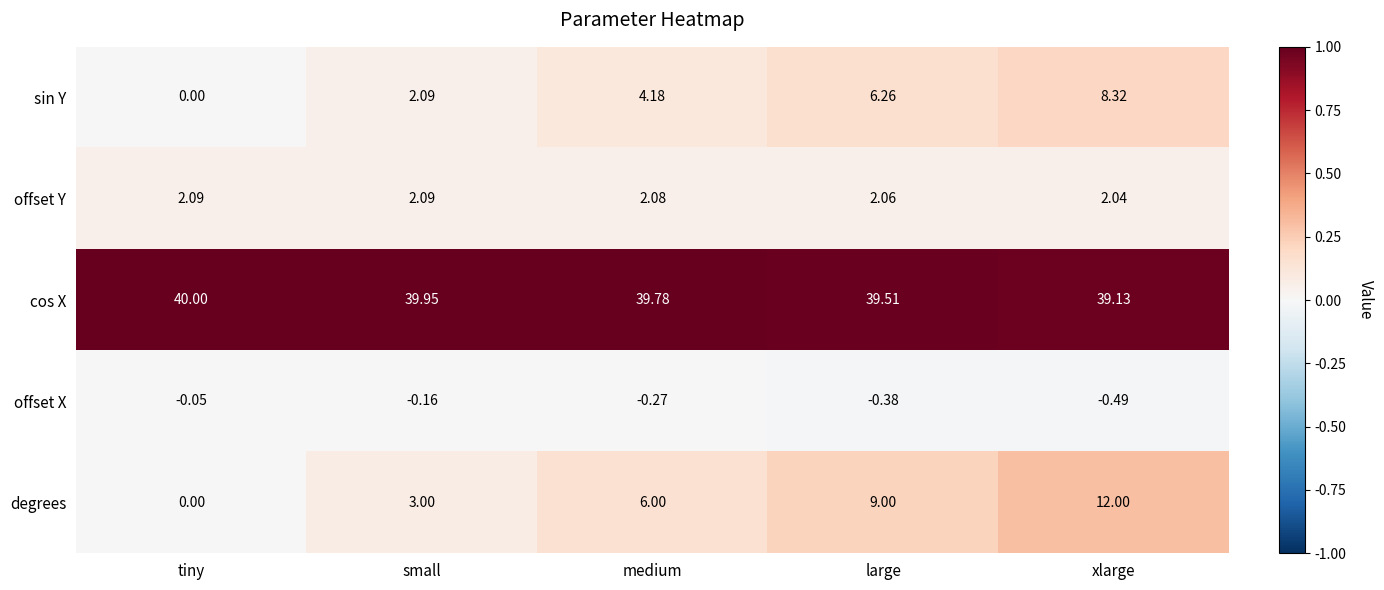

Is the value of cos X at xlarge greater than the value of offset Y at small?

Yes